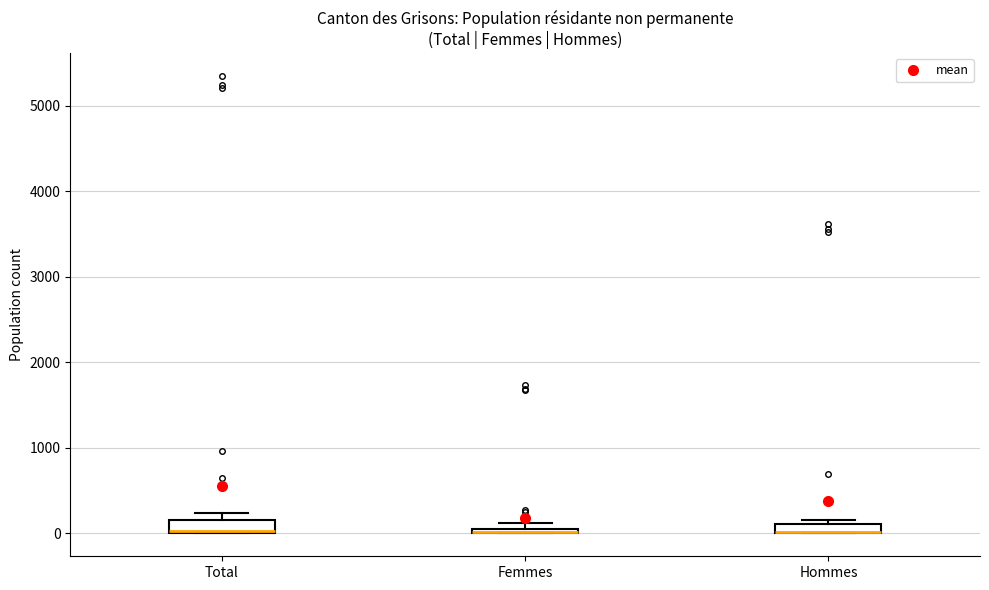

Where is the lower edge of the box for Total on the y-axis? The values are not printed on the chart, so give them approximately, as read against the axis.

0